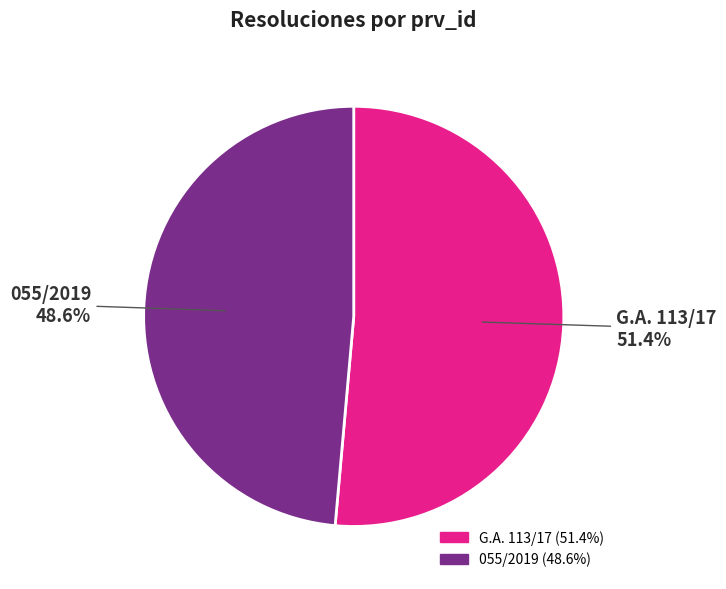

Which category has the smallest portion of the pie?

055/2019